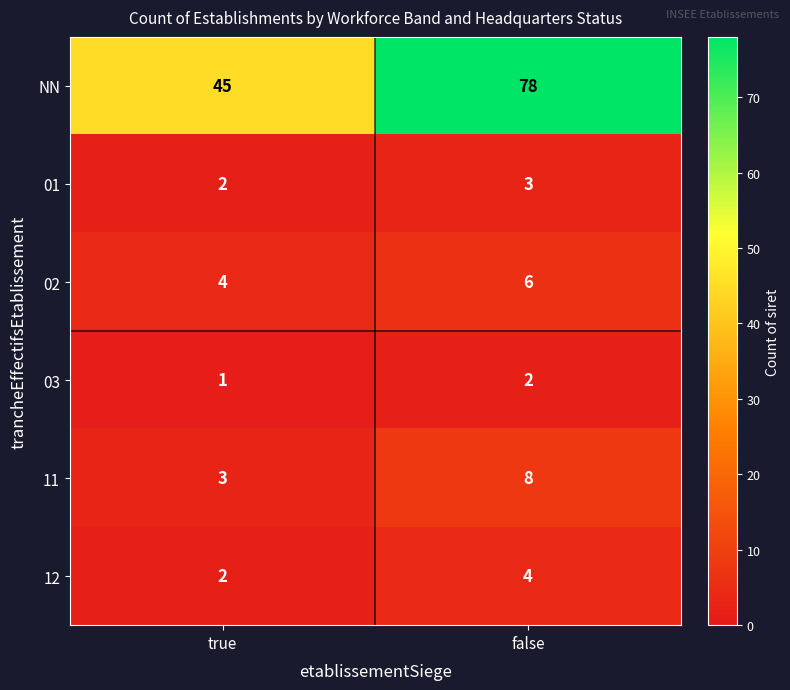

True or false: 02 has a value of 6 at false.

True